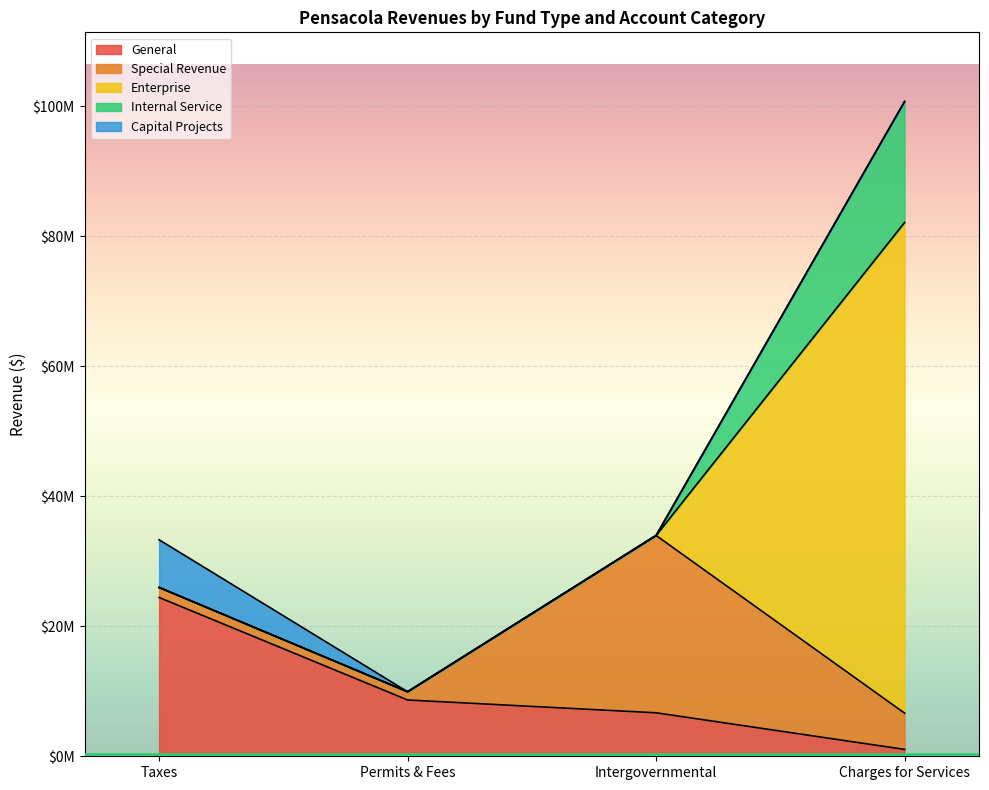

Where is the first local minimum for Account Total?

Permits & Fees